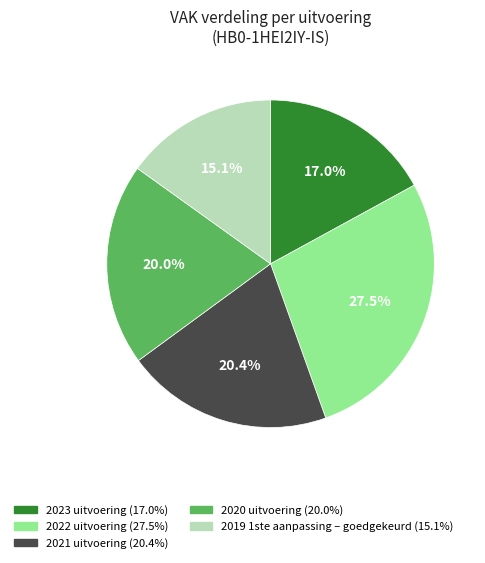

Count the number of slices in the pie.

5